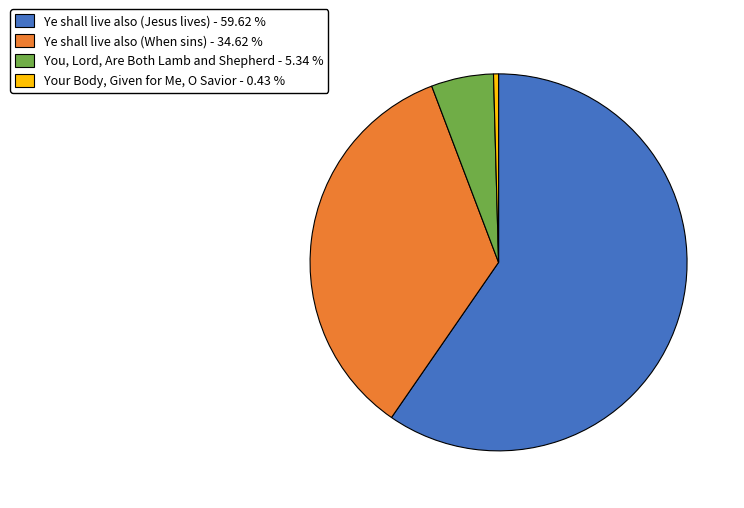

Between Ye shall live also (Jesus lives) - 59.62 % and Ye shall live also (When sins) - 34.62 %, which is larger?

Ye shall live also (Jesus lives) - 59.62 %